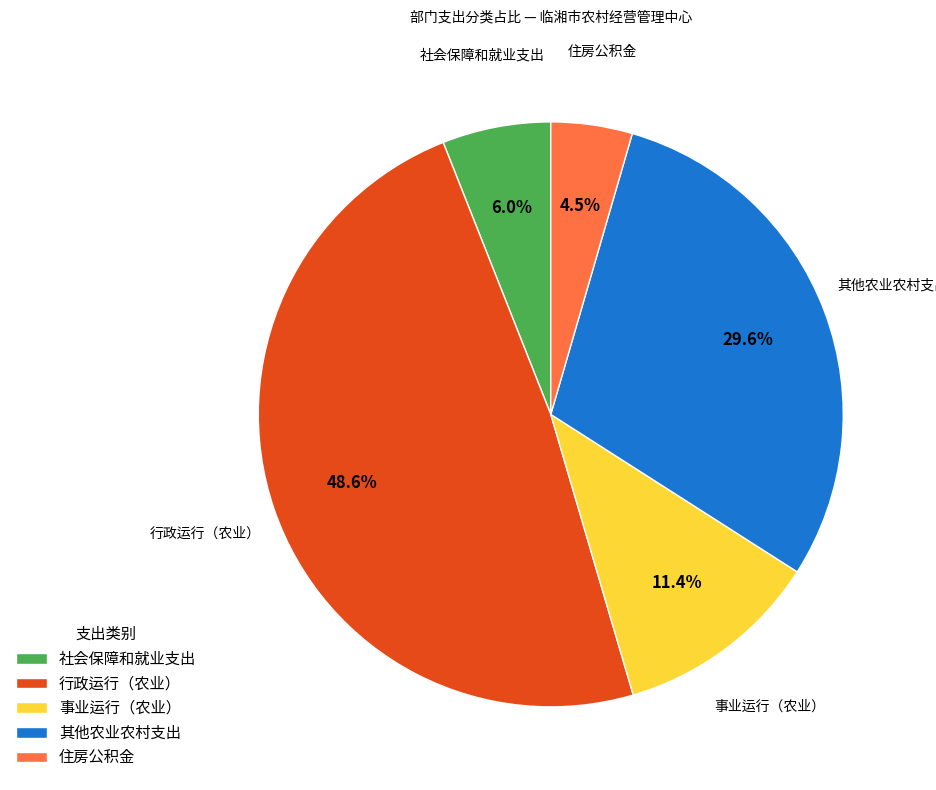

Which category has the smallest portion of the pie?

住房公积金